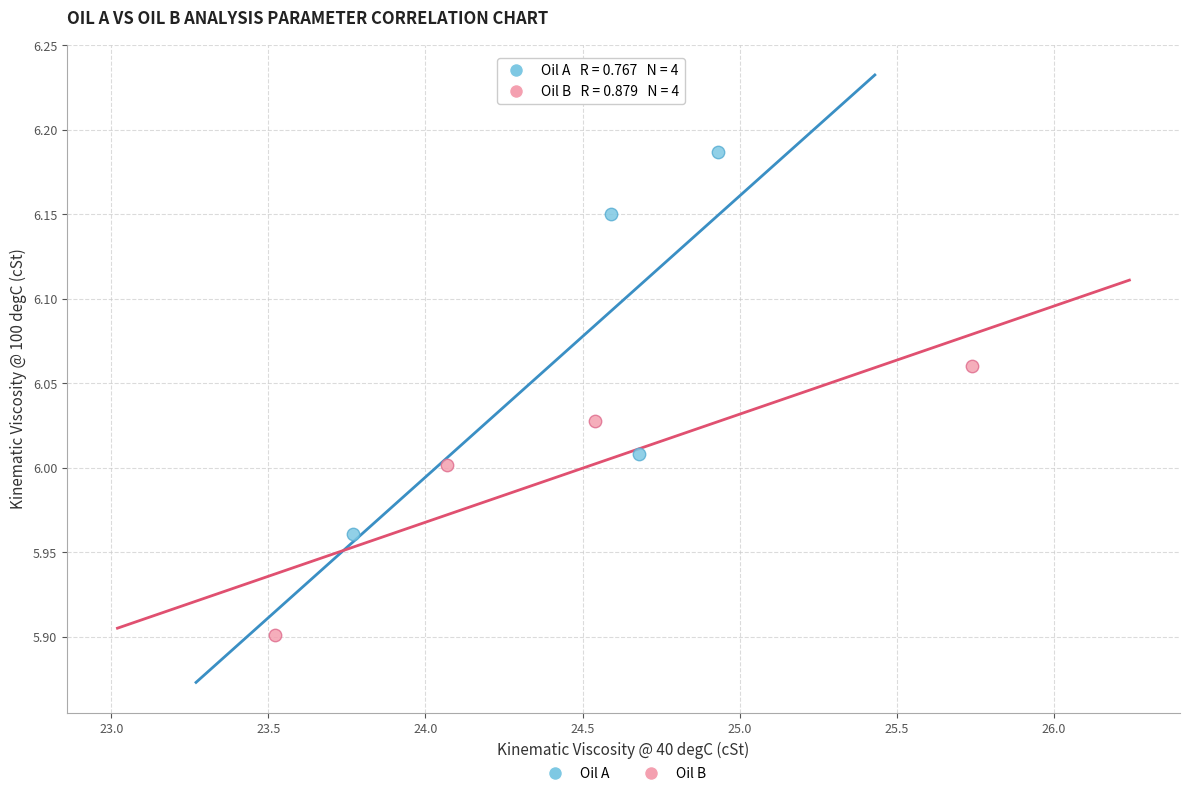

Which series contains the highest Y value?

Oil A